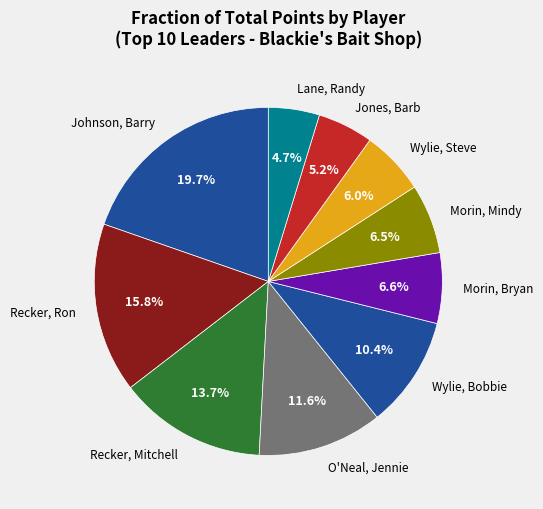

To the nearest percent, what is the combined percentage of Jones, Barb and Wylie, Steve?

11%